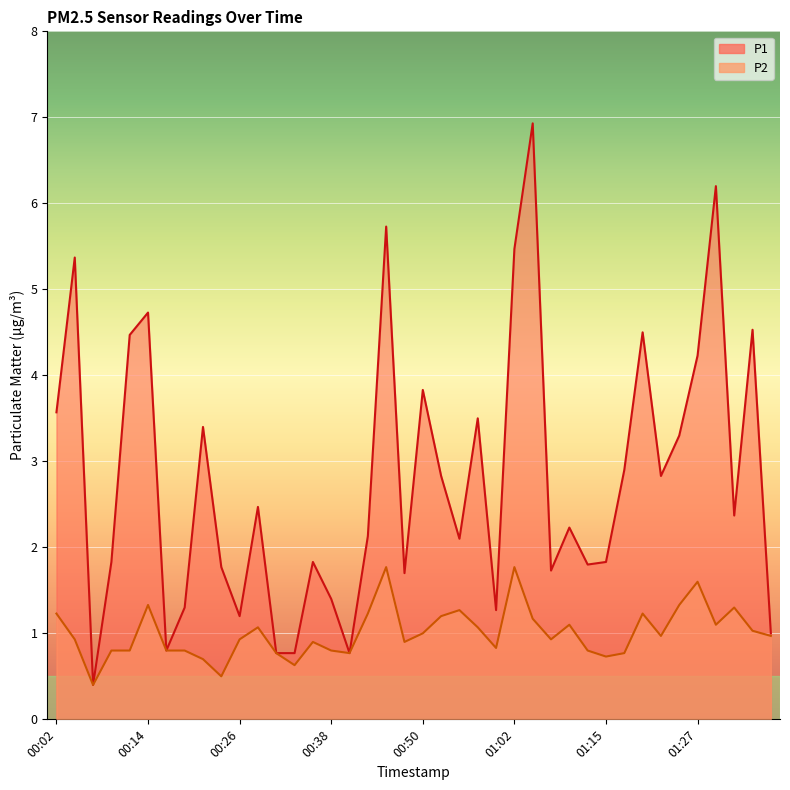

Where is P1 nearest to the value 3?

01:17